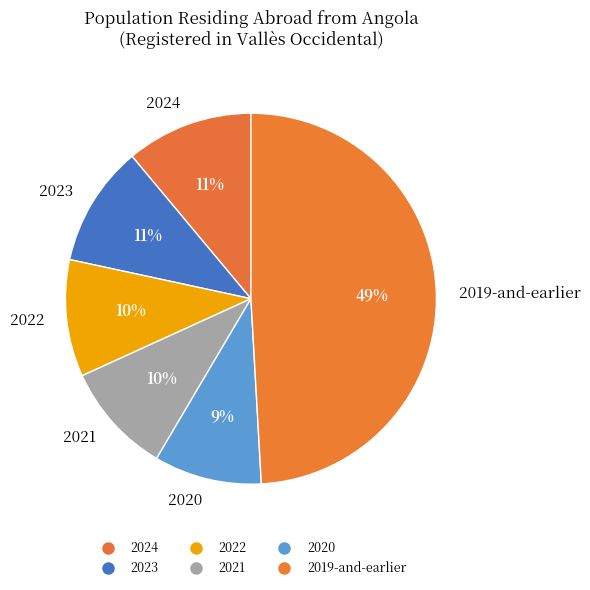

Is there a majority slice in this chart?

No